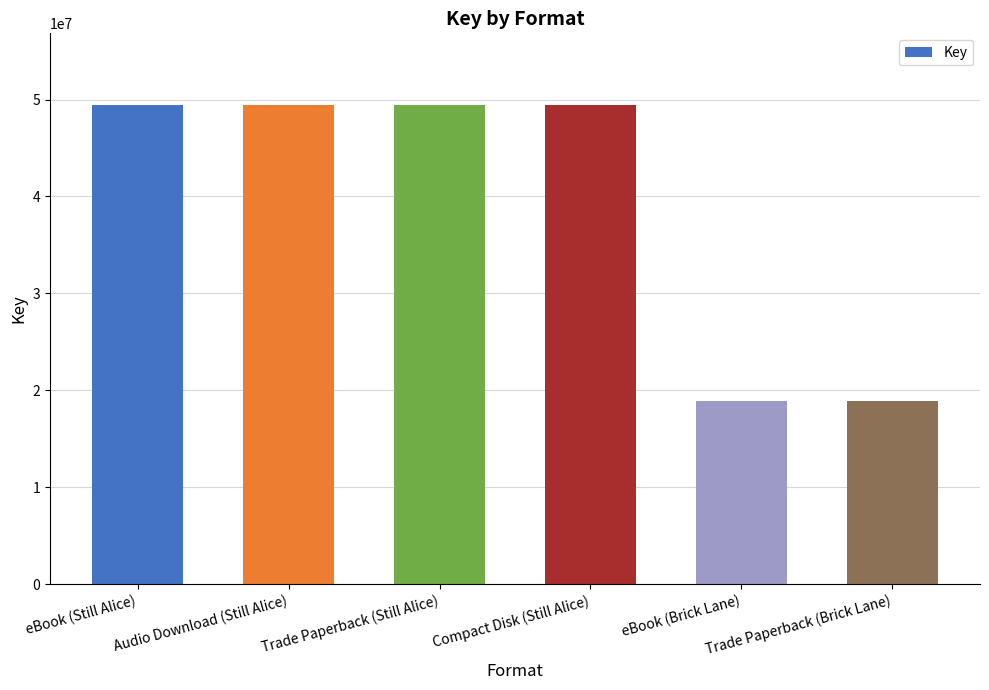

How many bars are there in total?

6